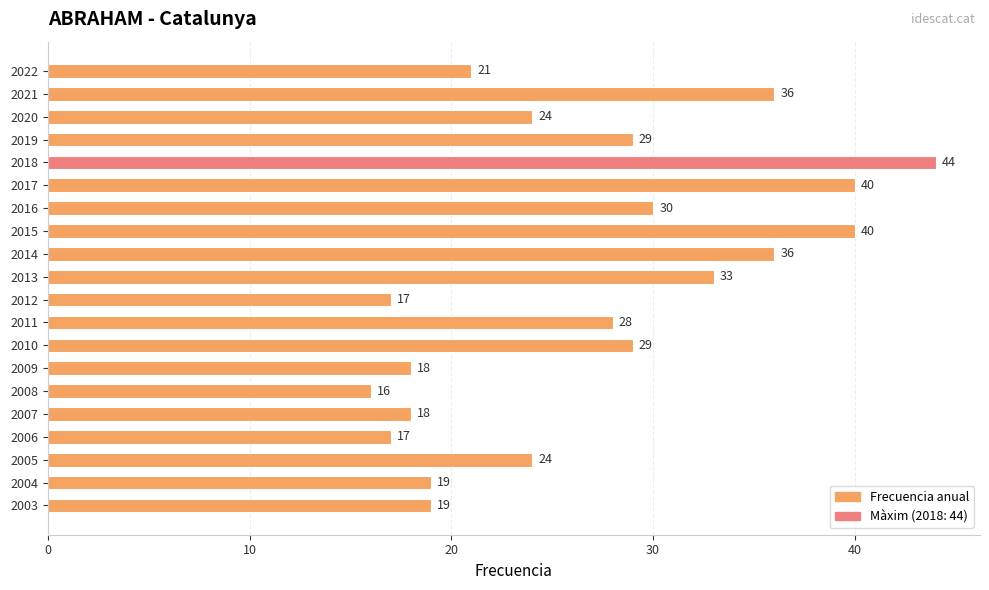

Reading bottom to top, what are all the values shown in this chart?

2003=19	2004=19	2005=24	2006=17	2007=18	2008=16	2009=18	2010=29	2011=28	2012=17	2013=33	2014=36	2015=40	2016=30	2017=40	2018=44	2019=29	2020=24	2021=36	2022=21